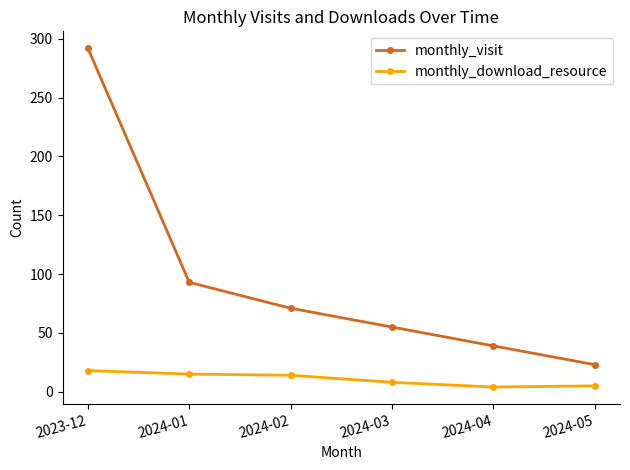

List the series in order of their overall mean, lowest first.

monthly_download_resource, monthly_visit